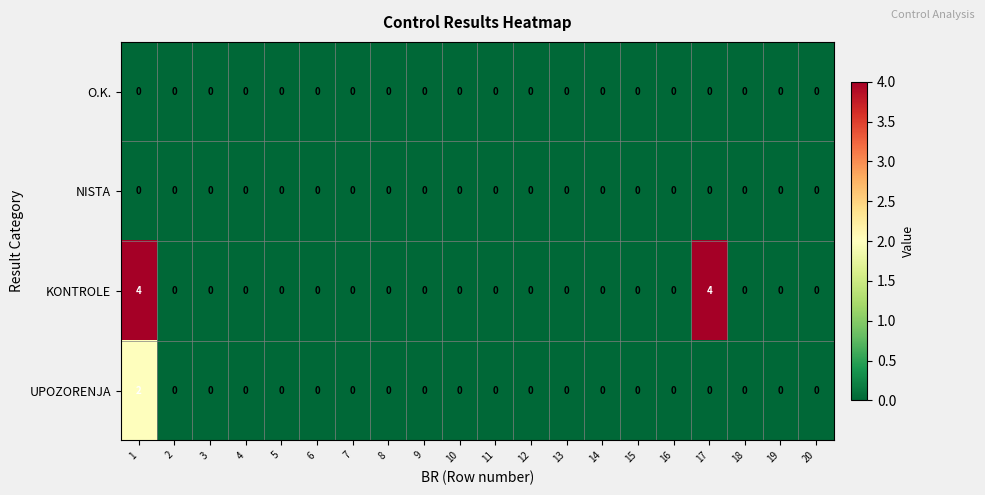

The value of KONTROLE at 13 is 0. True or false?

True